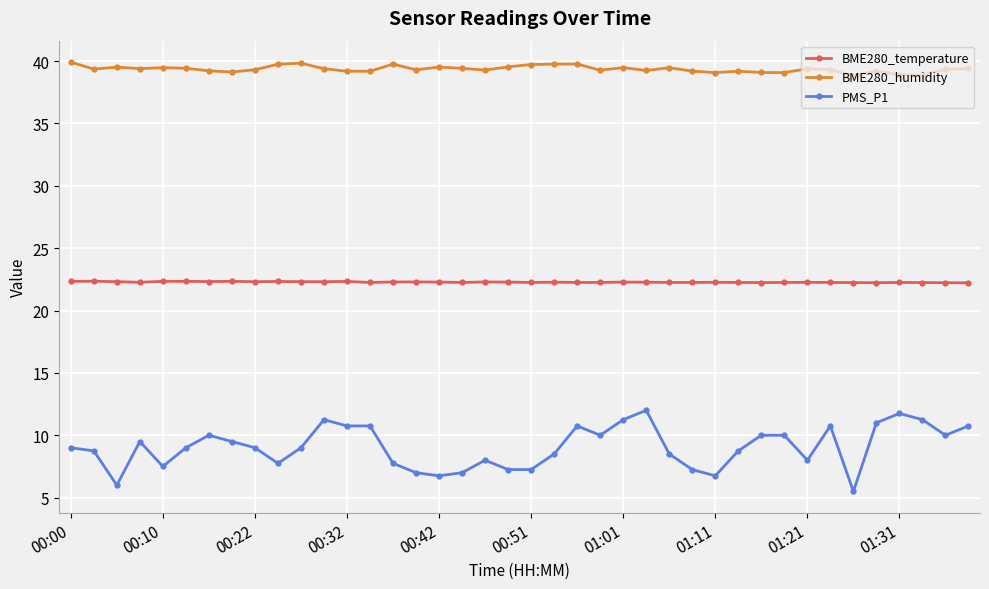

True or false: PMS_P1 has more than 2 interior local peaks.

True